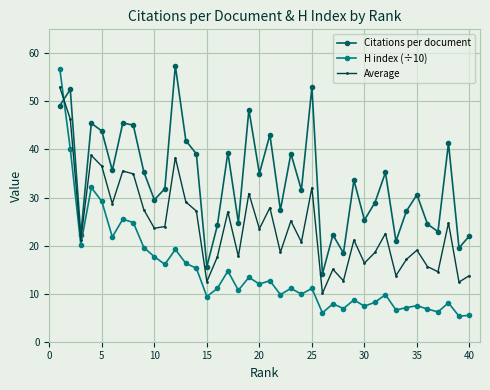

What is the minimum value shown in the chart?

5.3